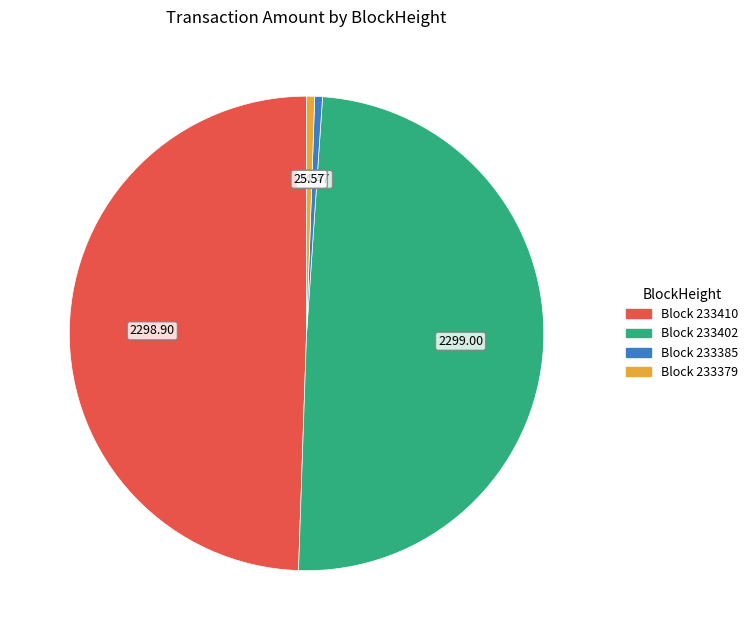

Does any single category account for the majority?

No